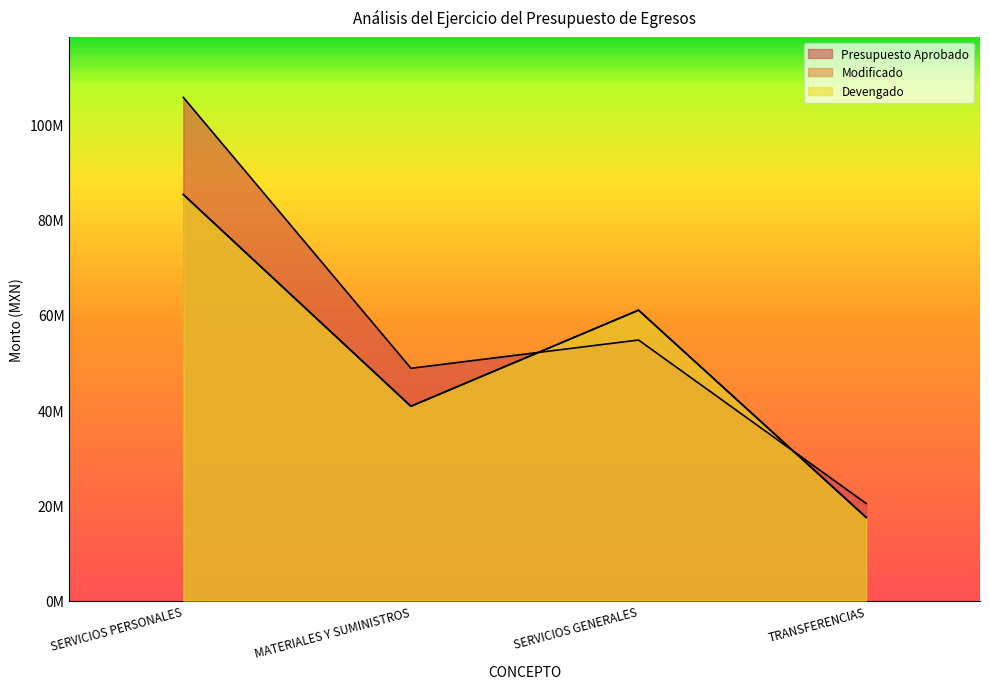

How many Modificado values are between 40805732 and 85269900?

3